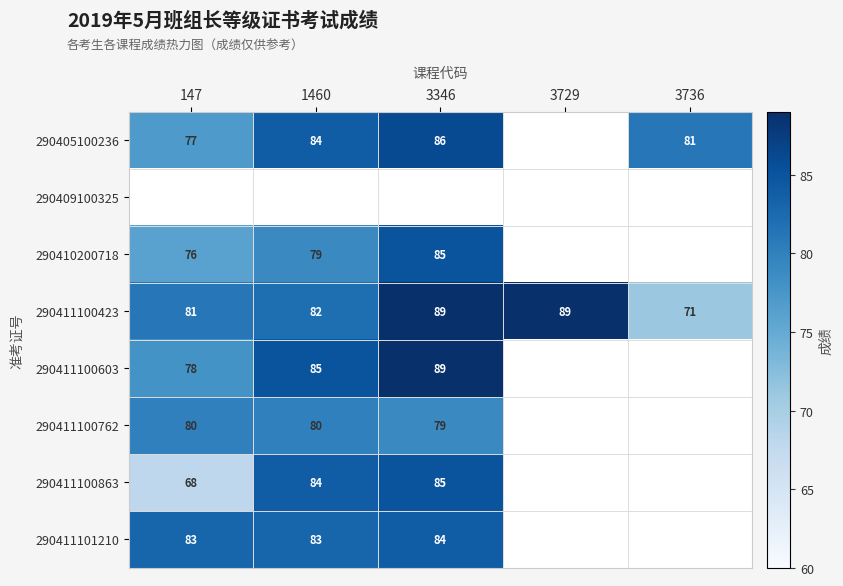

The value of 290411101210 at 147 is 52. True or false?

False